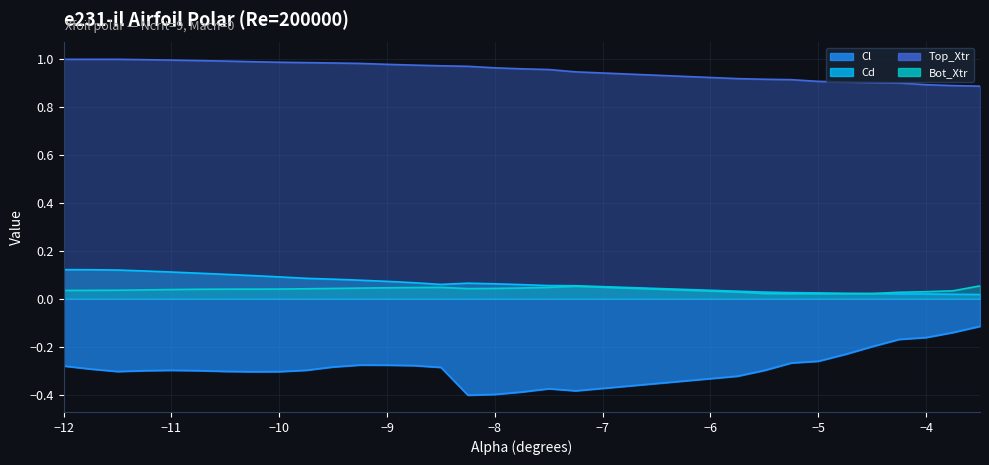

The value of Bot_Xtr at -8.75 is 0.0. True or false?

True